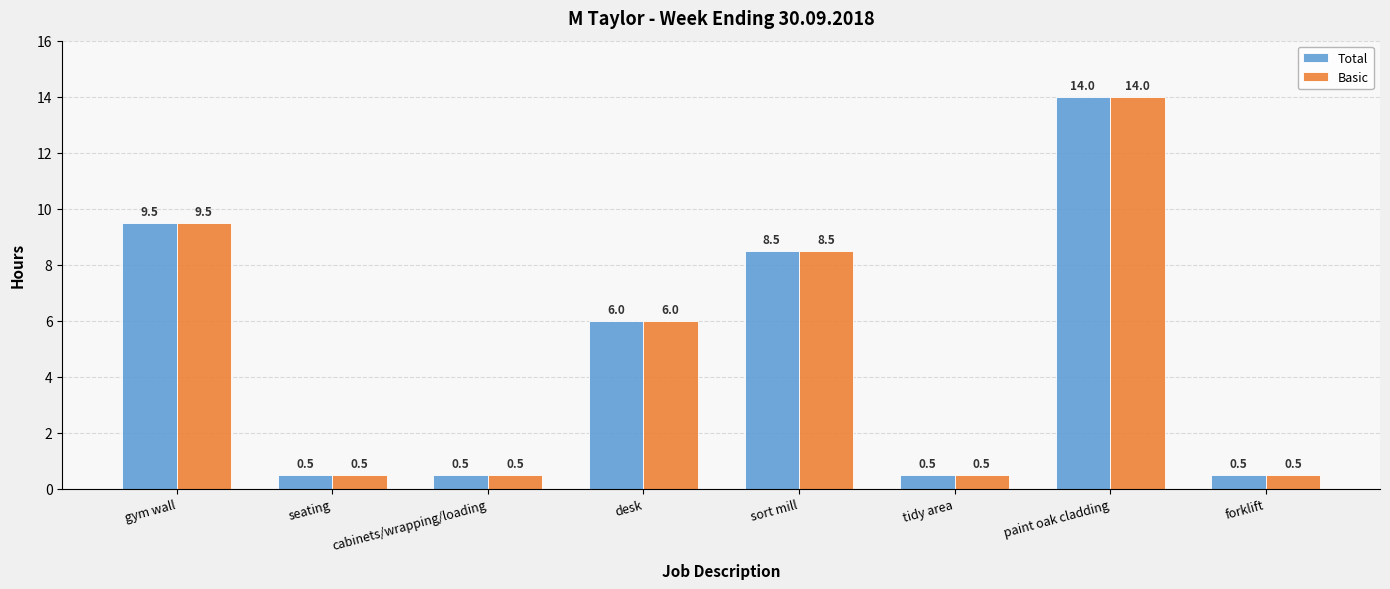

True or false: Basic has a value of 2.2 at gym wall.

False